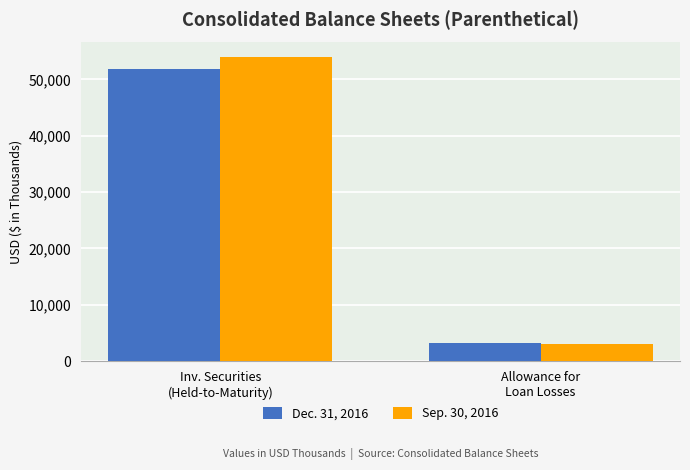

Rank the series by their average value, from highest to lowest.

Sep. 30, 2016, Dec. 31, 2016